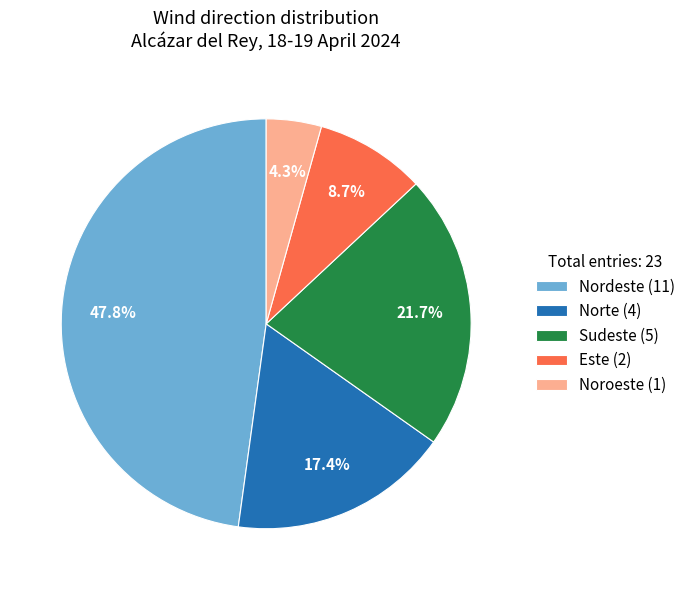

To the nearest percent, what portion does Sudeste represent?

22%